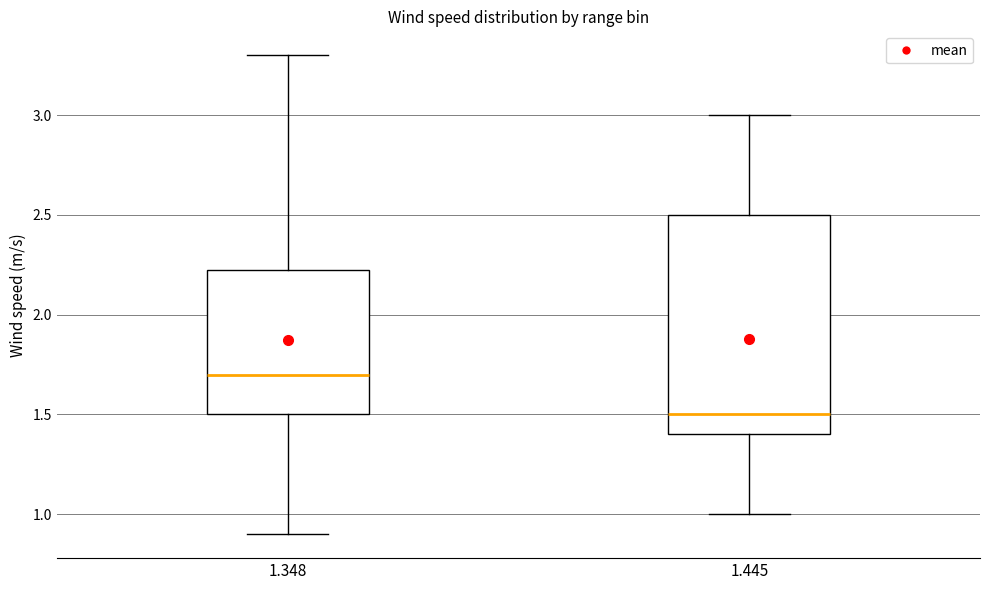

Which box is the tallest, from its lower edge to its upper edge?

1.445